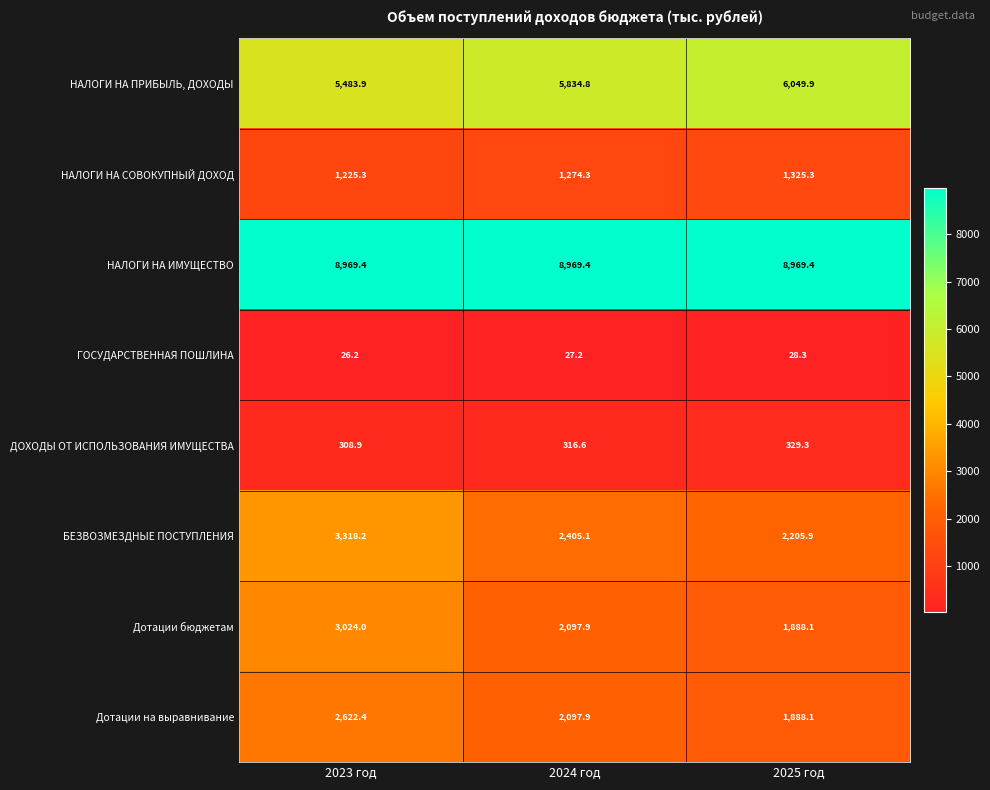

Which series has the largest range (max minus min)?

Дотации бюджетам